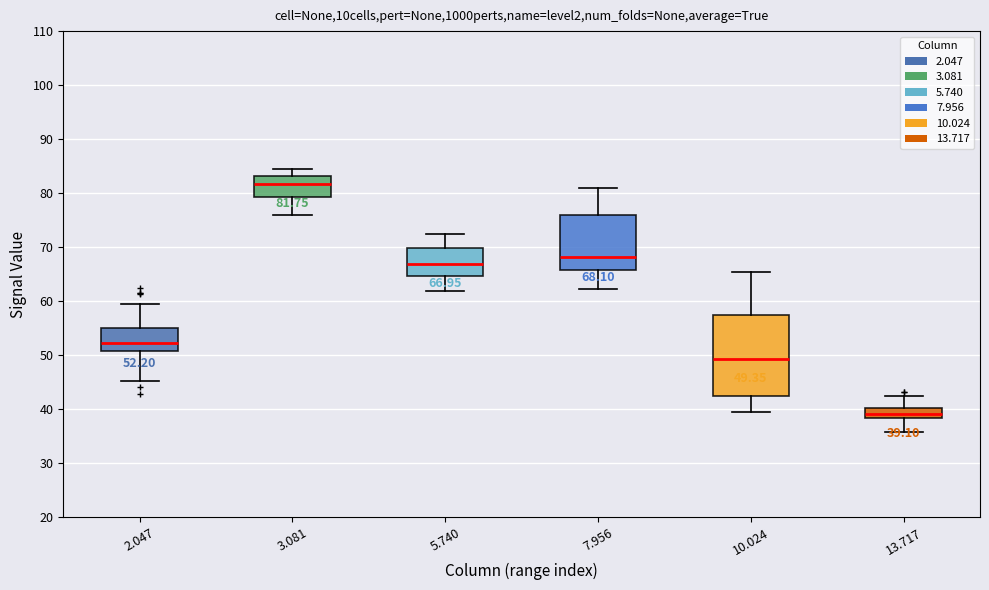

Comparing the boxes themselves (not the whiskers), which one is the tallest?

10.024